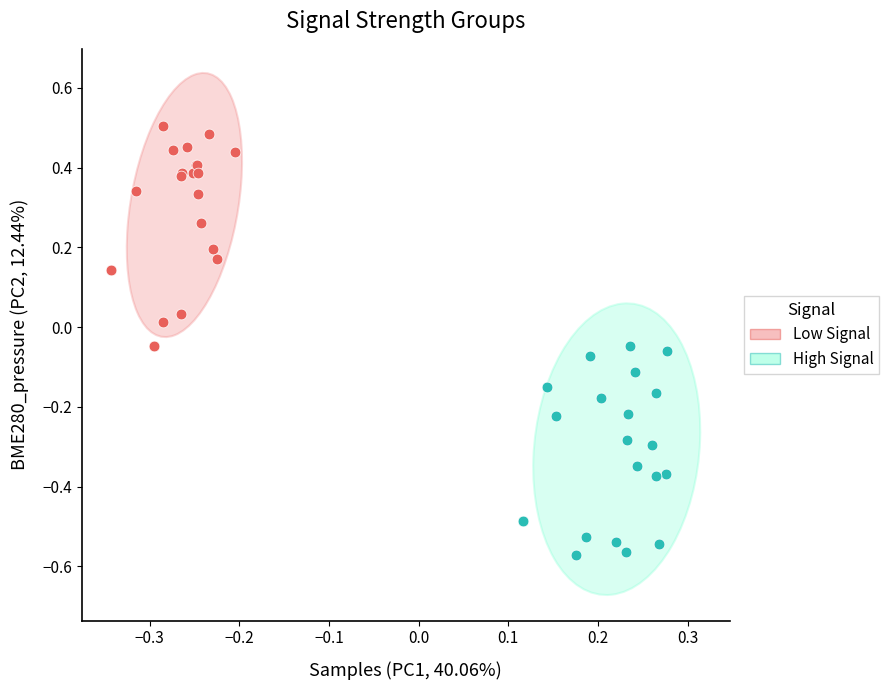

Which series contains the lowest Y value?

High Signal